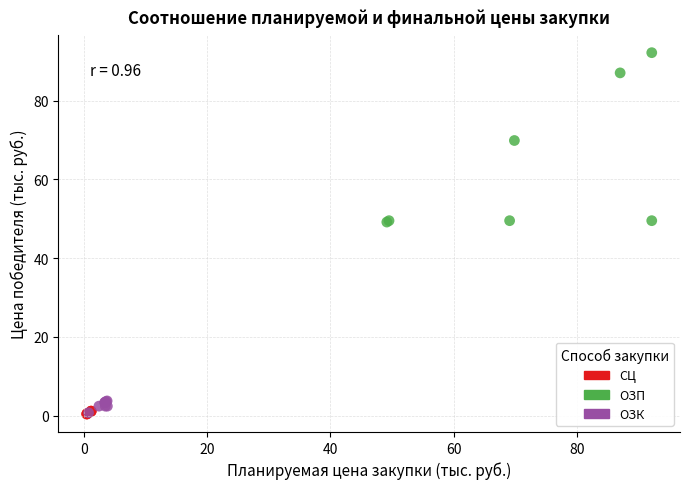

Which series has the largest Y range (max minus min)?

ОЗП